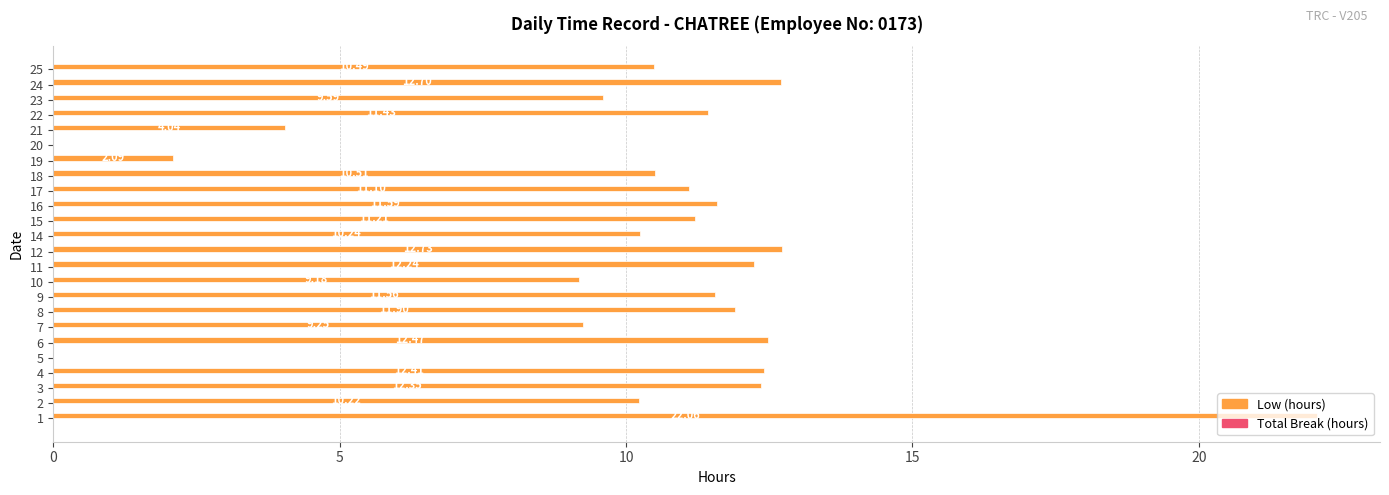

What is the ratio of the value at 8 to the value at 6?

1.0